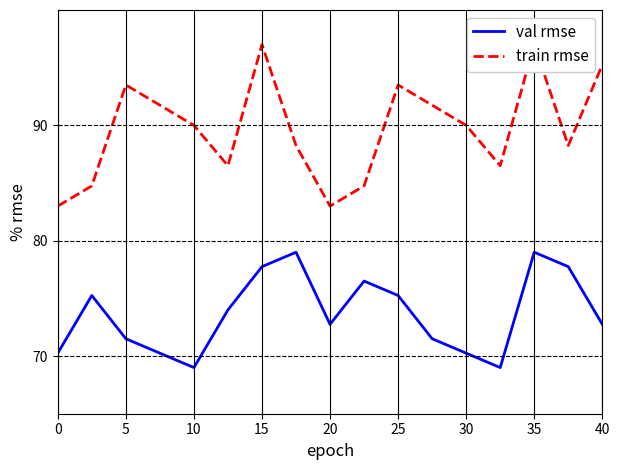

What are all the series names shown in the legend?

val rmse, train rmse